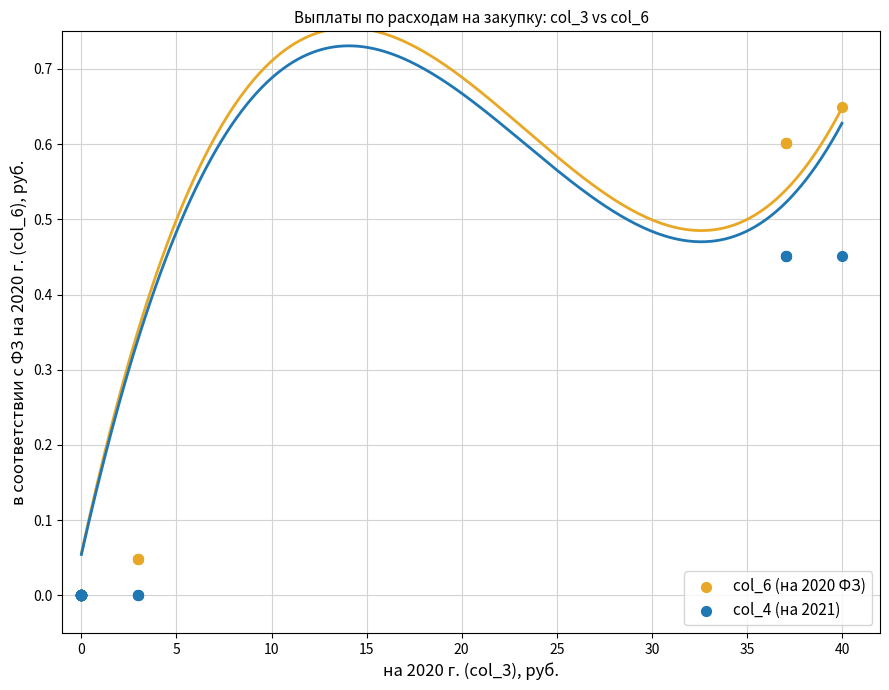

Which series contains the highest Y value?

col_6 (на 2020 ФЗ)